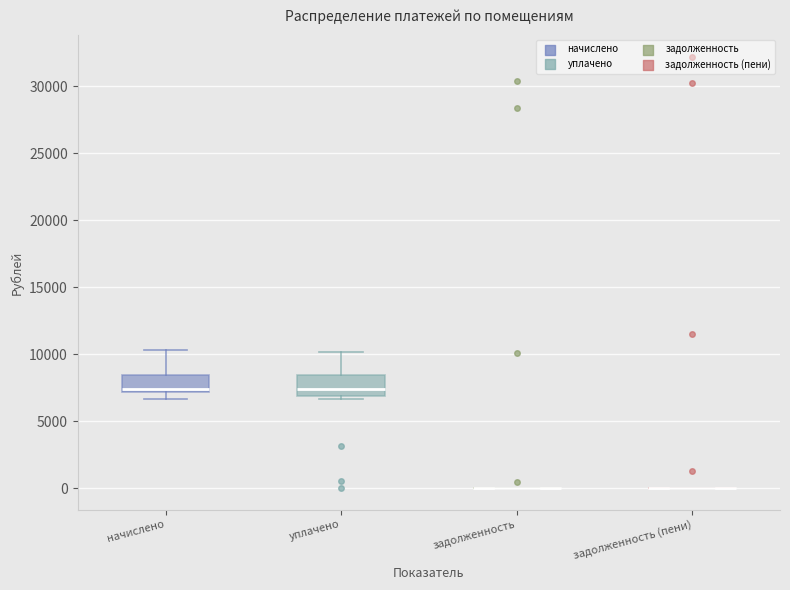

Reading left to right, transcribe this box plot: for each box, give where its median line is, the range the box spans, and where its two whiskers end, as read against the y-axis. The values are not printed on the chart, so give them approximately, as read against the axis.

начислено: median 7500, box 7000 to 8500, whiskers 6500 to 10500
уплачено: median 7500, box 7000 to 8500, whiskers 6500 to 10000
задолженность: box collapsed to a line at 0, whiskers 0 to 0
задолженность (пени): box collapsed to a line at 0, whiskers 0 to 0